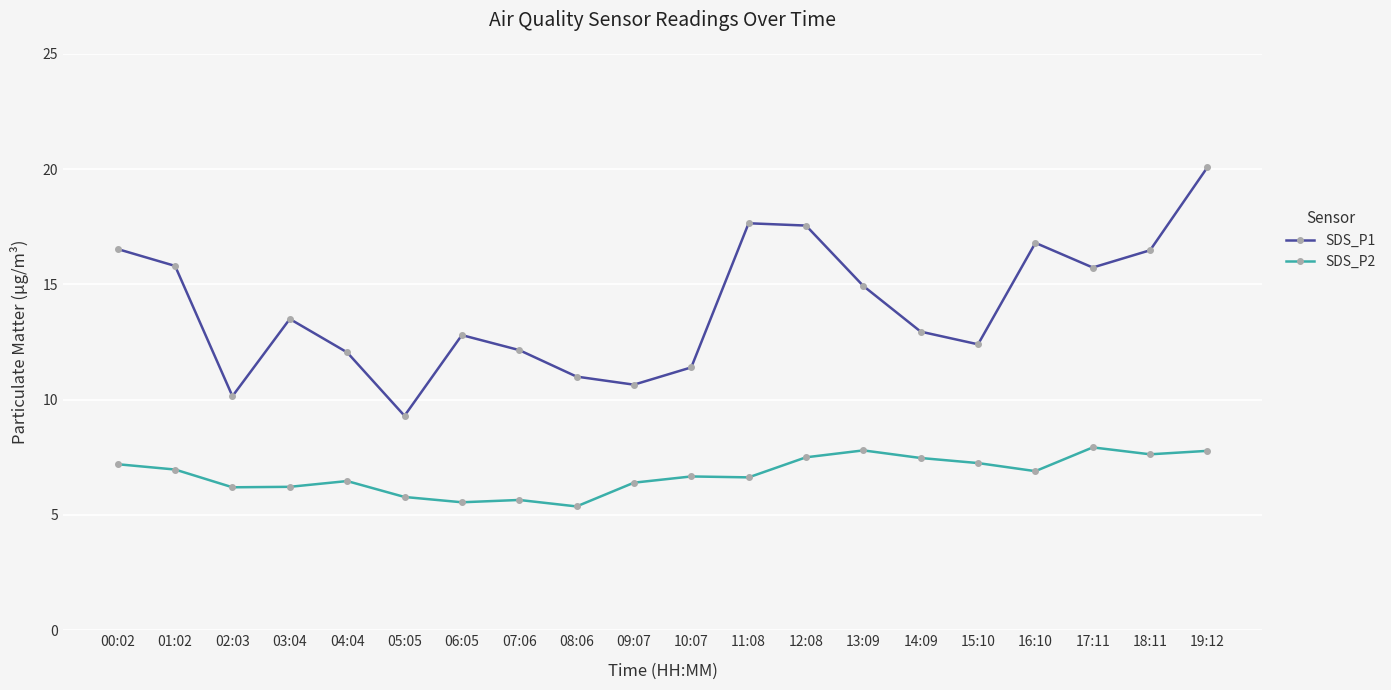

Where is SDS_P1 nearest to the value 14?

03:04